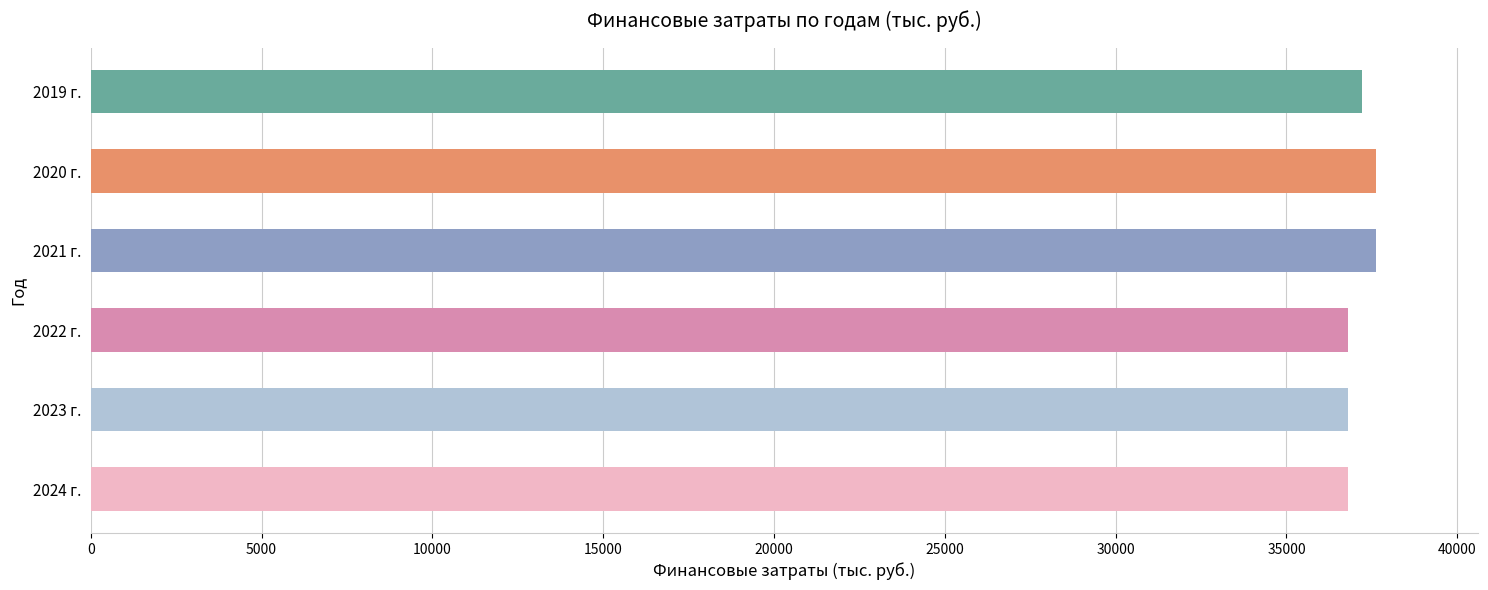

The chart shows a value of 20424.2 at 2019 г.. True or false?

False